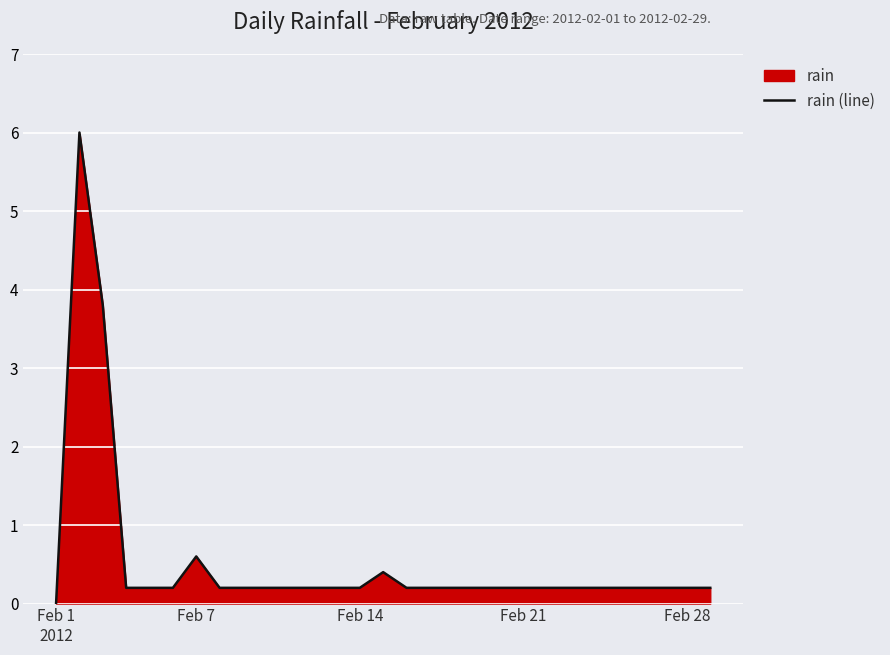

What is the greatest value displayed?

6.0